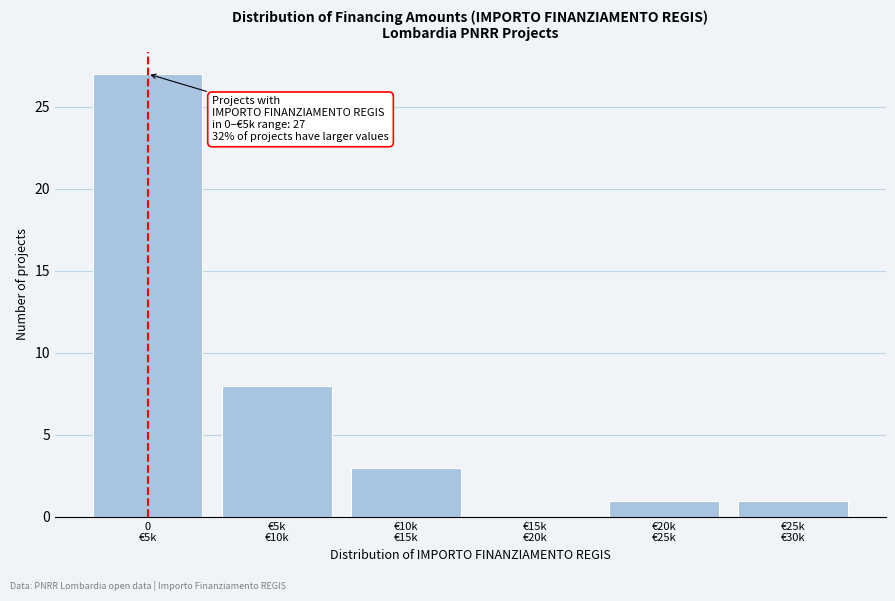

What is the sum of all values?

40